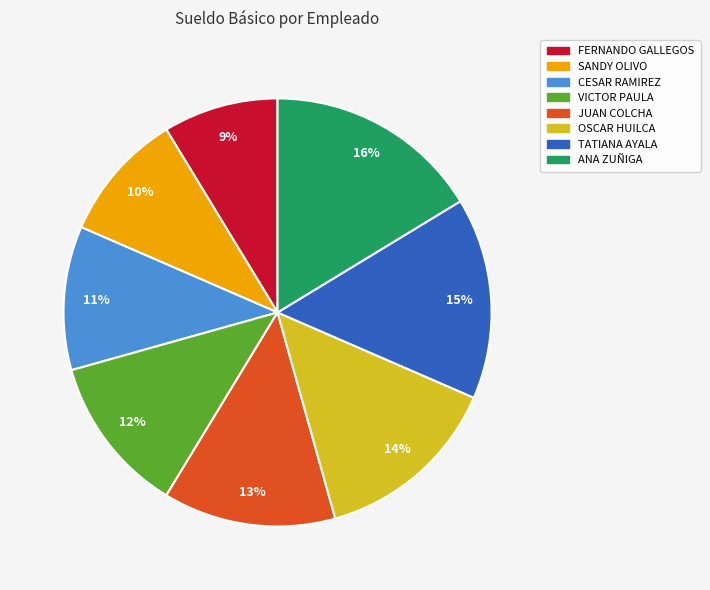

Is it true that VICTOR PAULA is 12% of the pie?

True